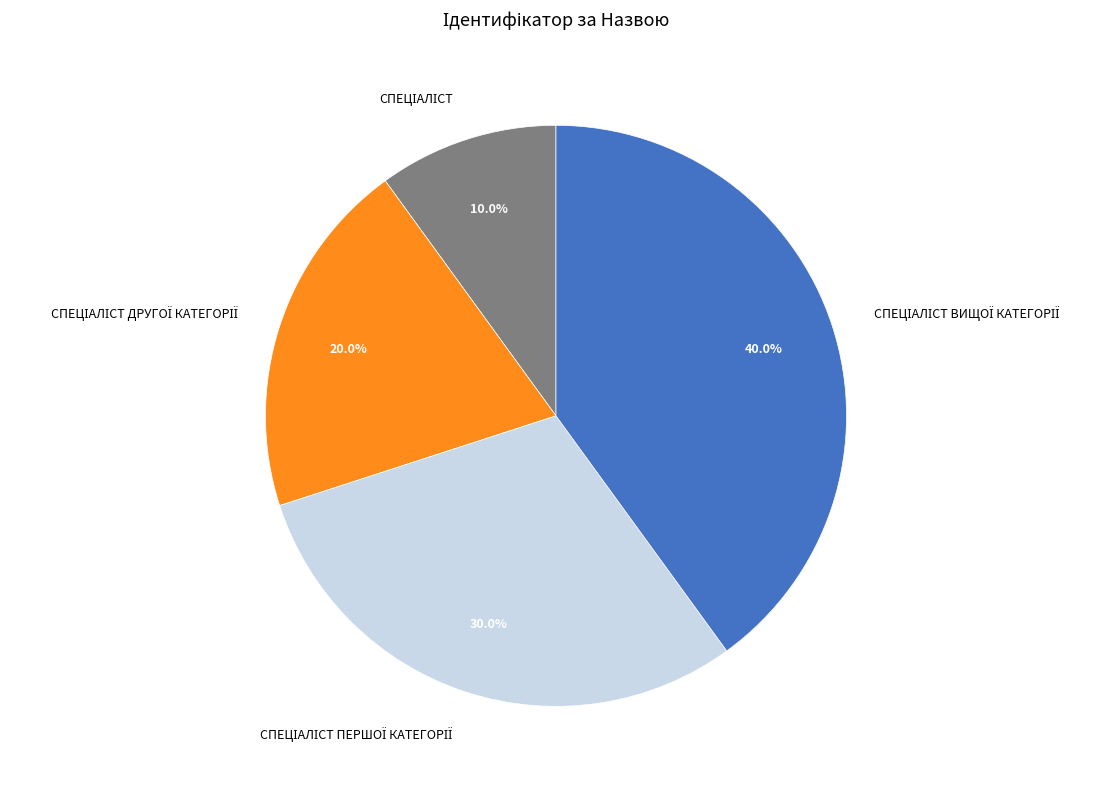

Is there a majority slice in this chart?

No